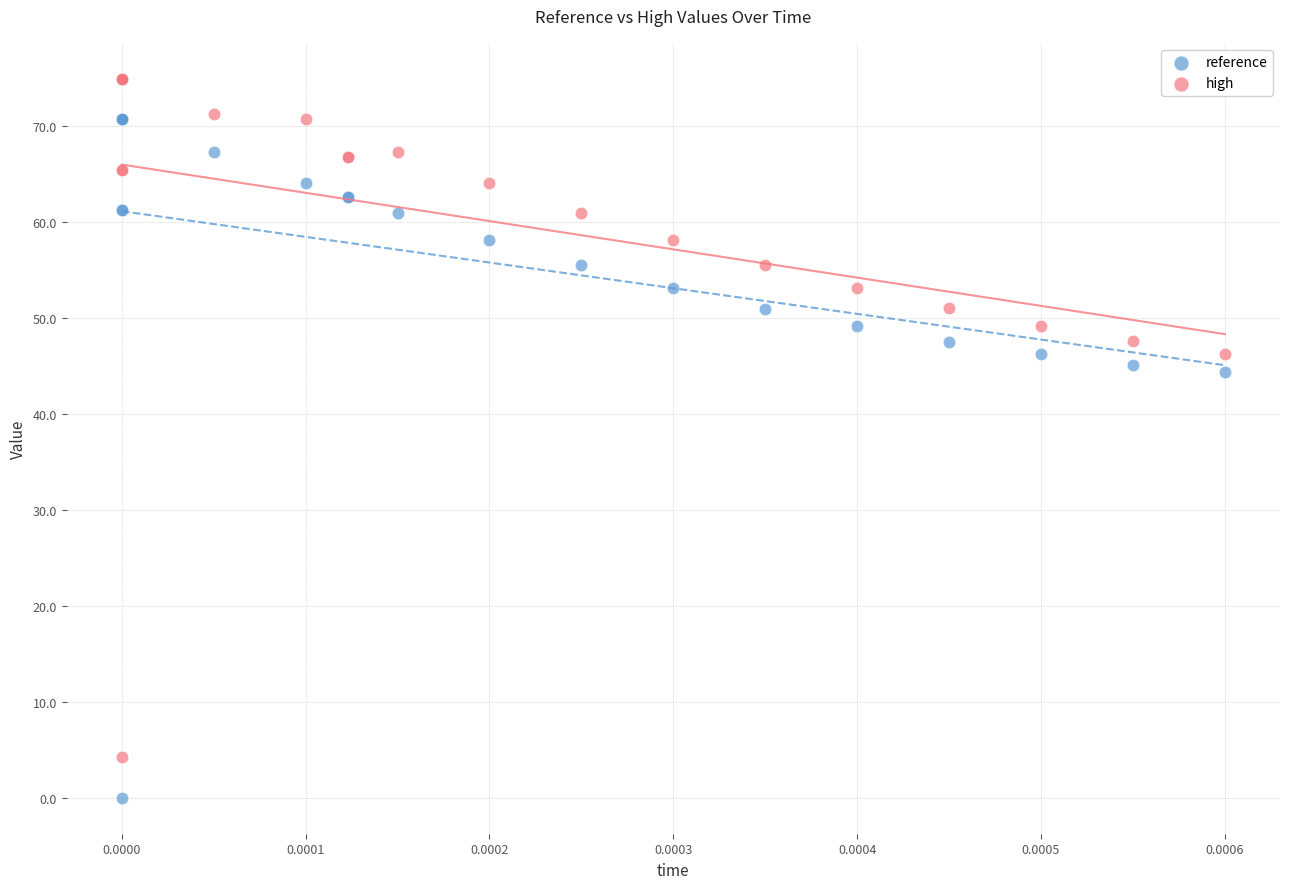

Which series contains the lowest Y value?

reference